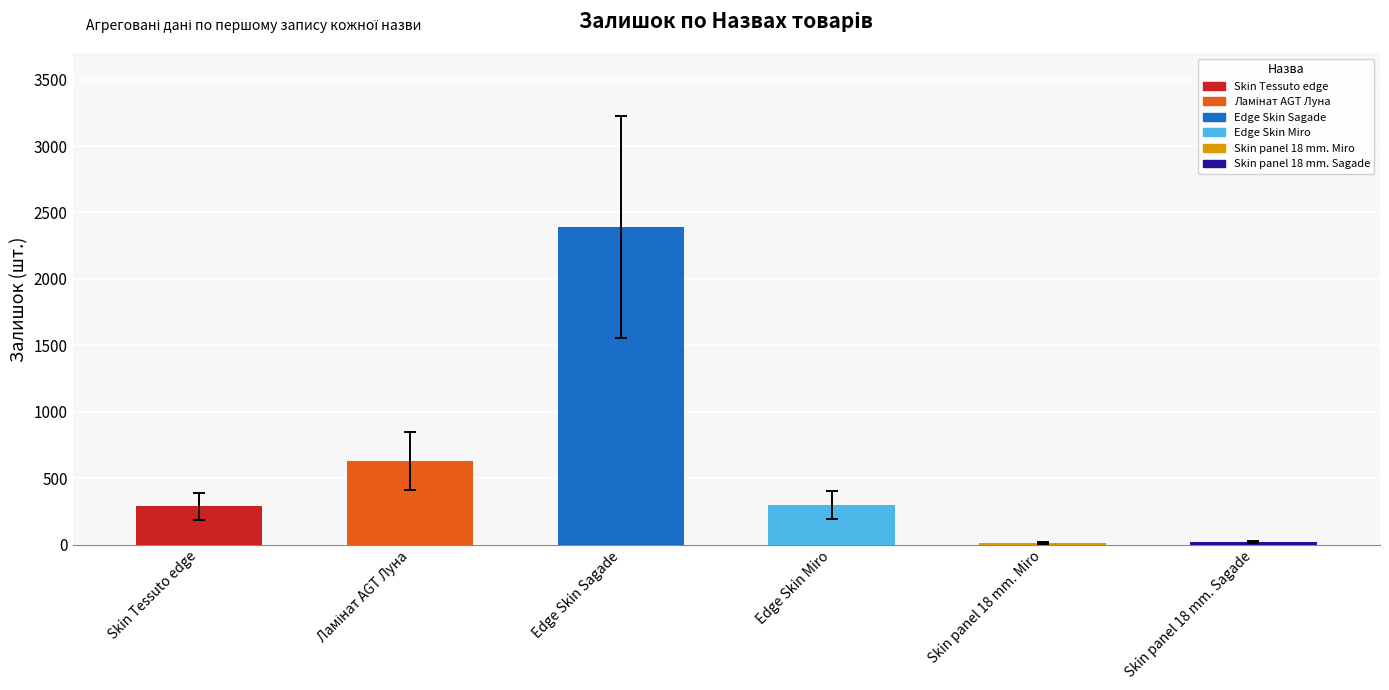

What is the average value?

606